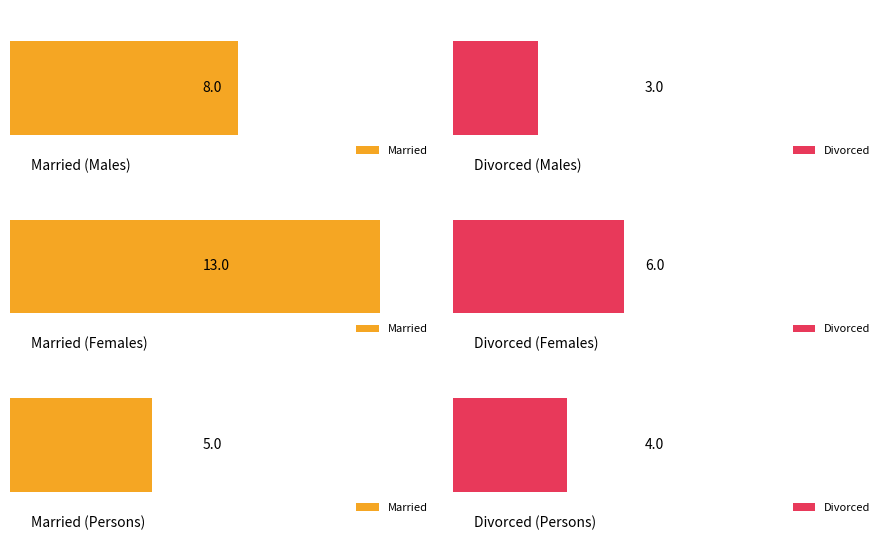

True or false: Married has a value of 18 at Females.

False